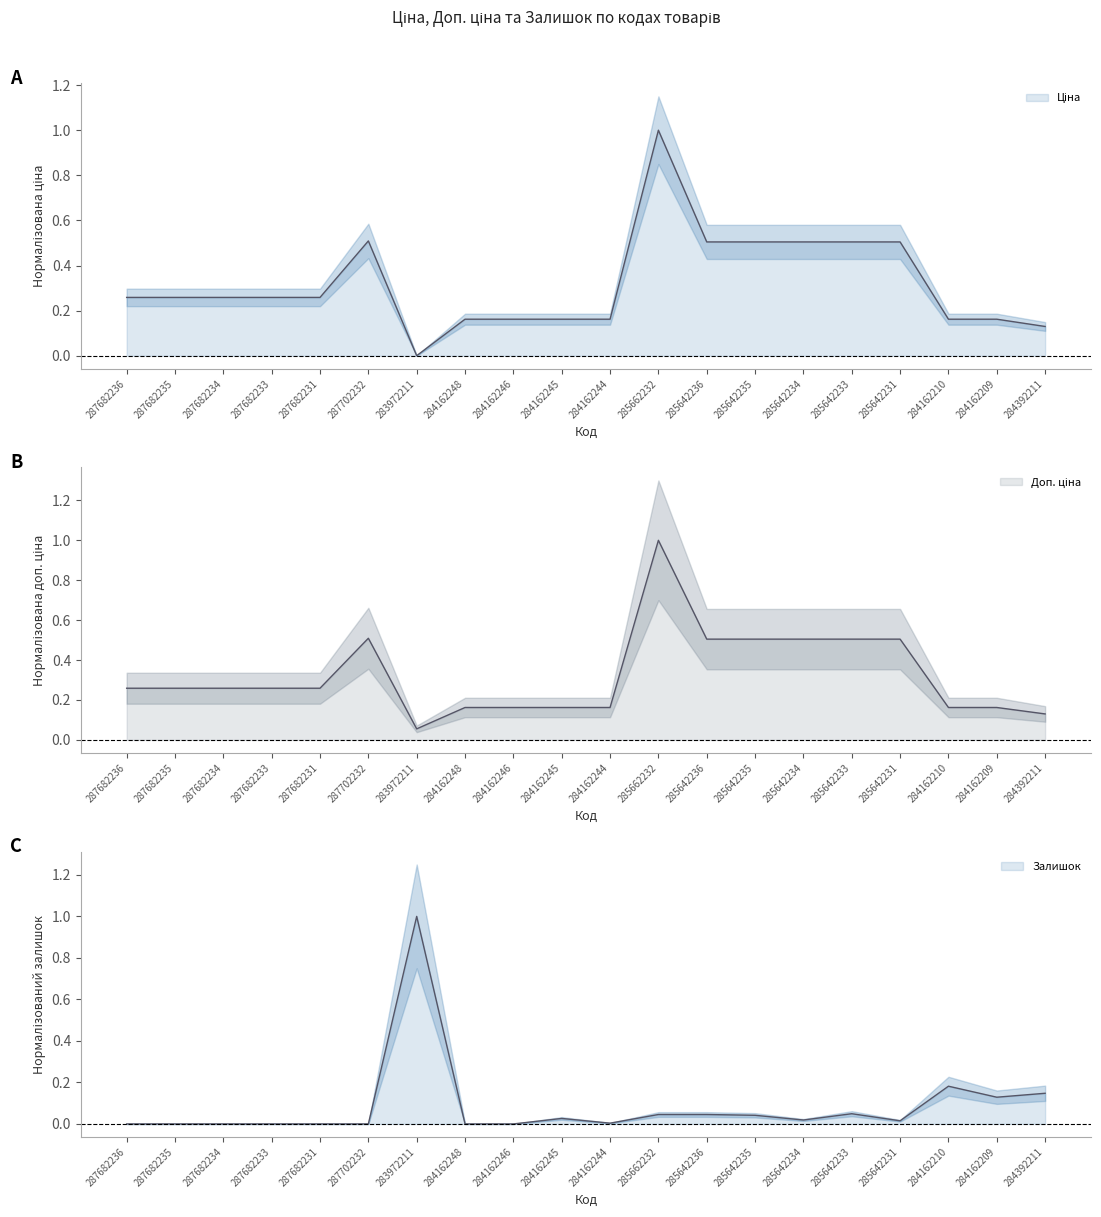

At how many categories does at least one series exceed 0?

20